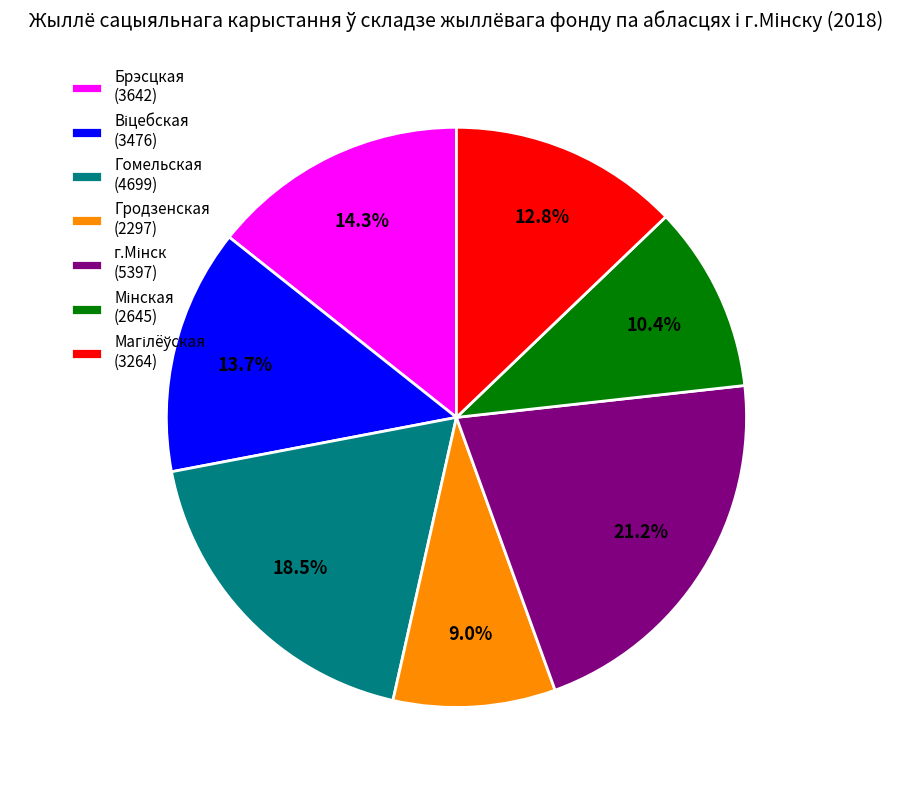

Count the number of slices in the pie.

7